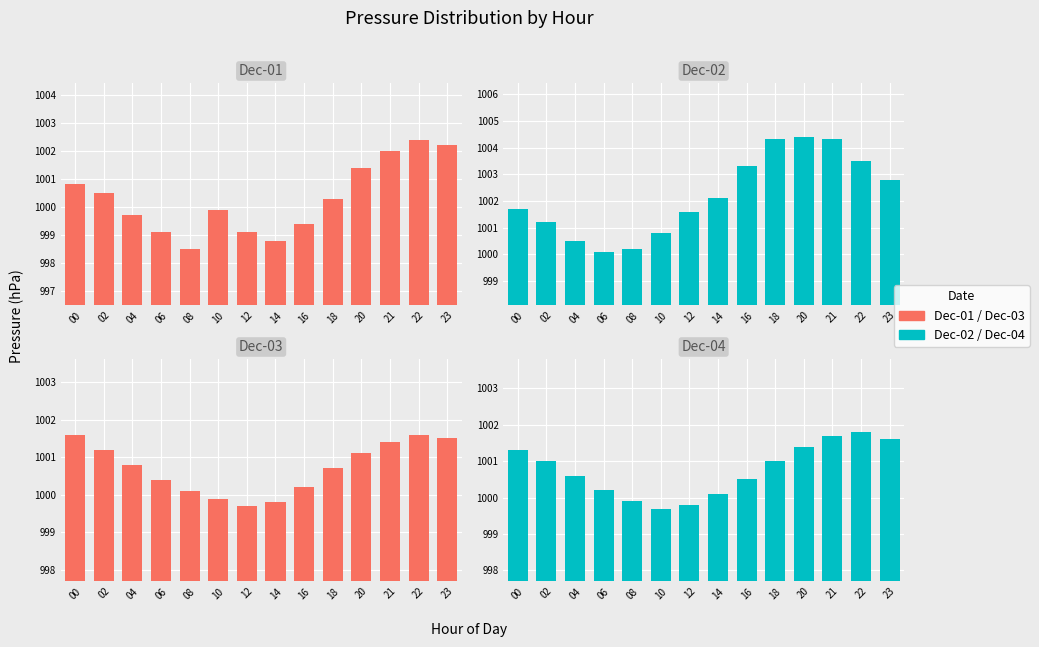

How many categories are shown in the chart?

14